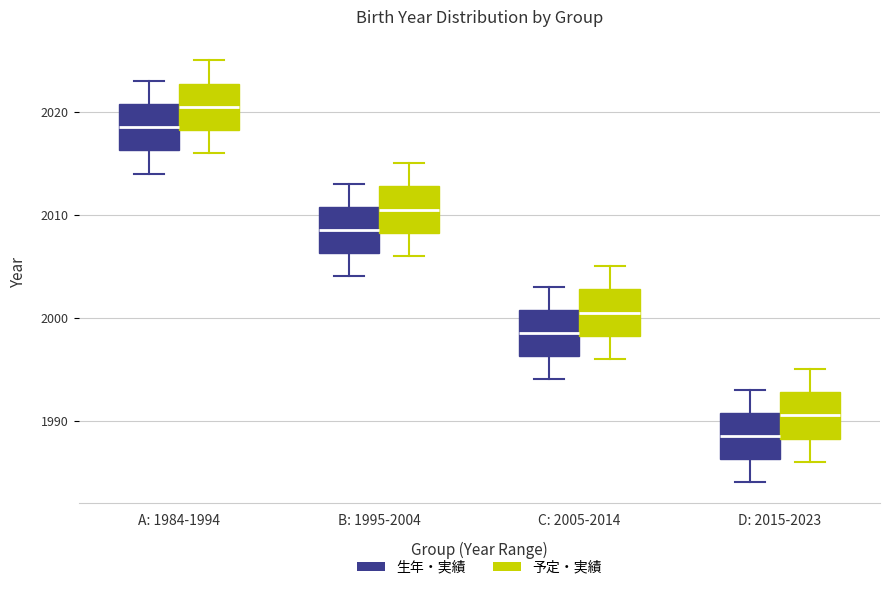

Which box's median line is the highest?

A: 1984-1994 (予定・実績)